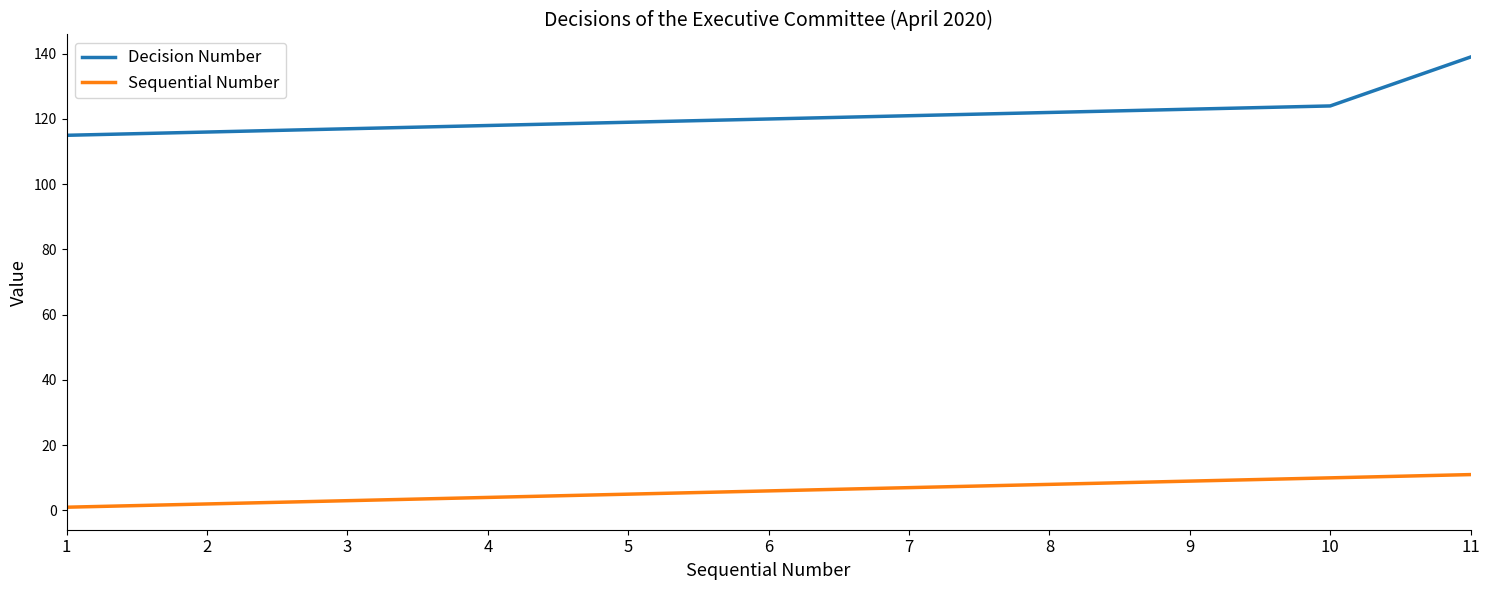

Which series has the widest spread of values?

Decision Number